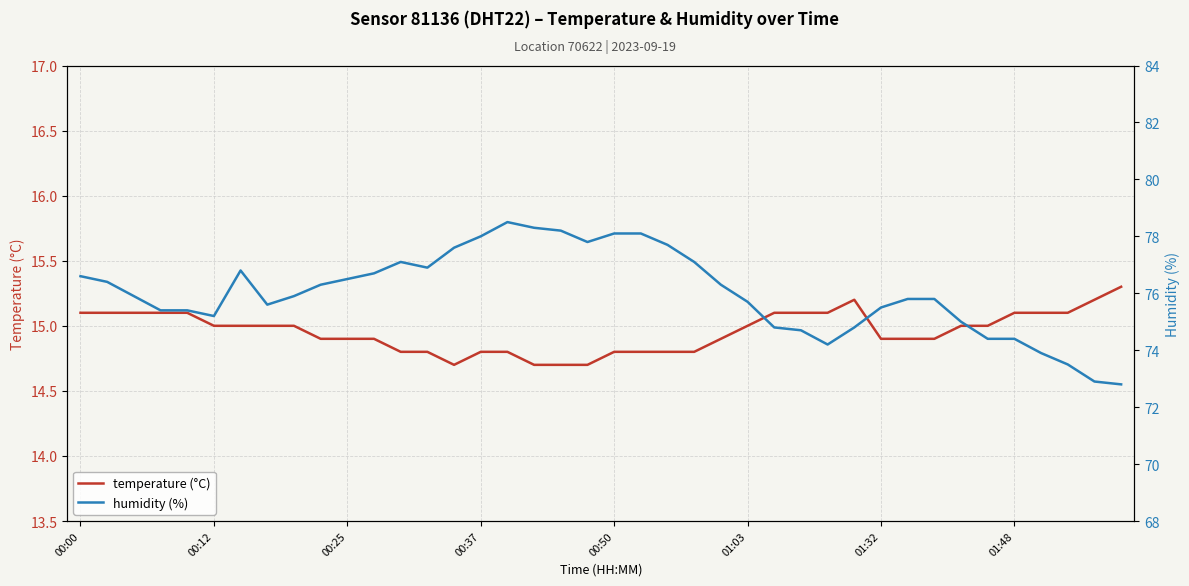

What value does the temperature (°C) series have at 33?

15.0